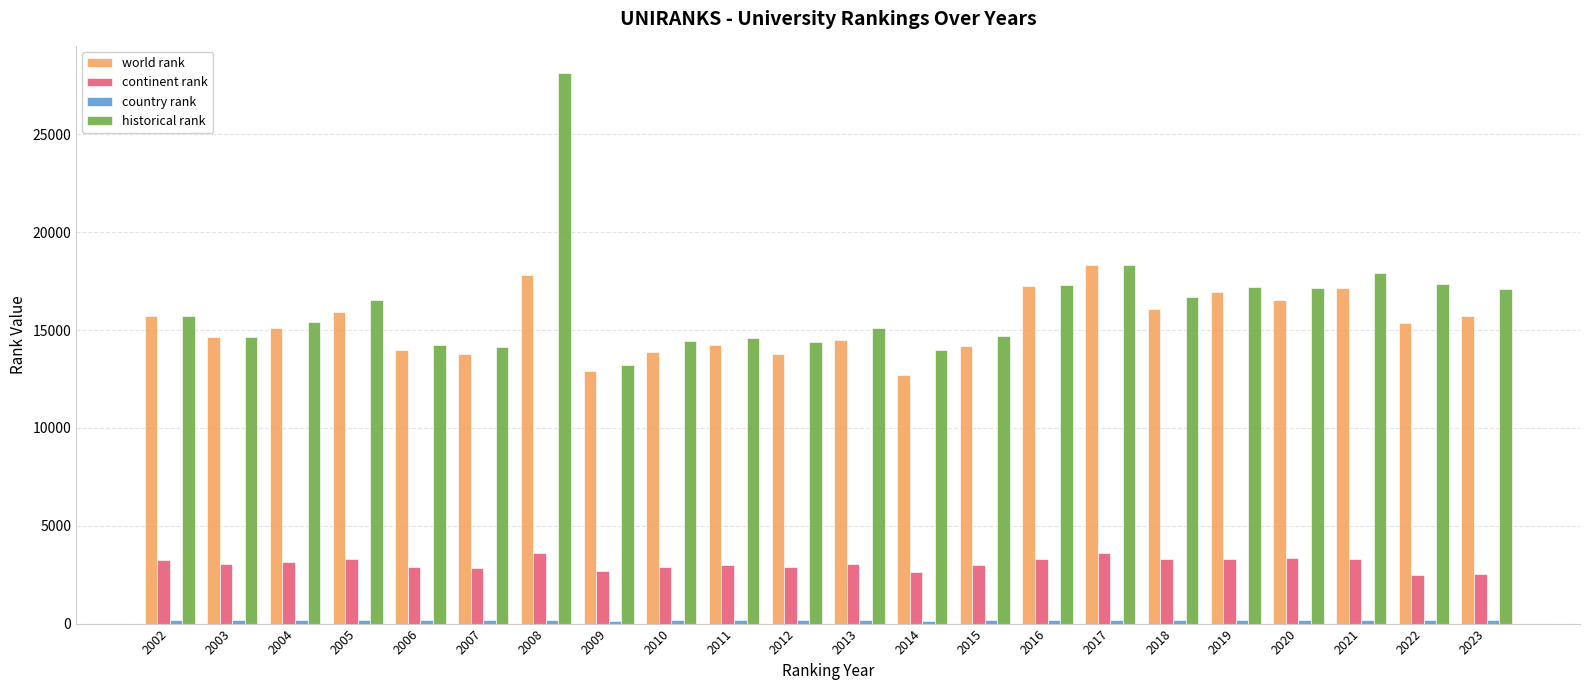

The value of world rank at 2004 is 15106. True or false?

True